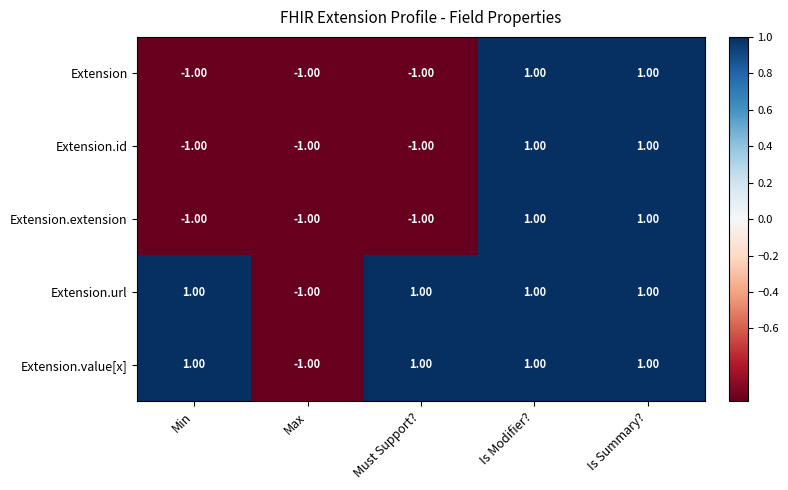

At how many categories does at least one series exceed 0?

4